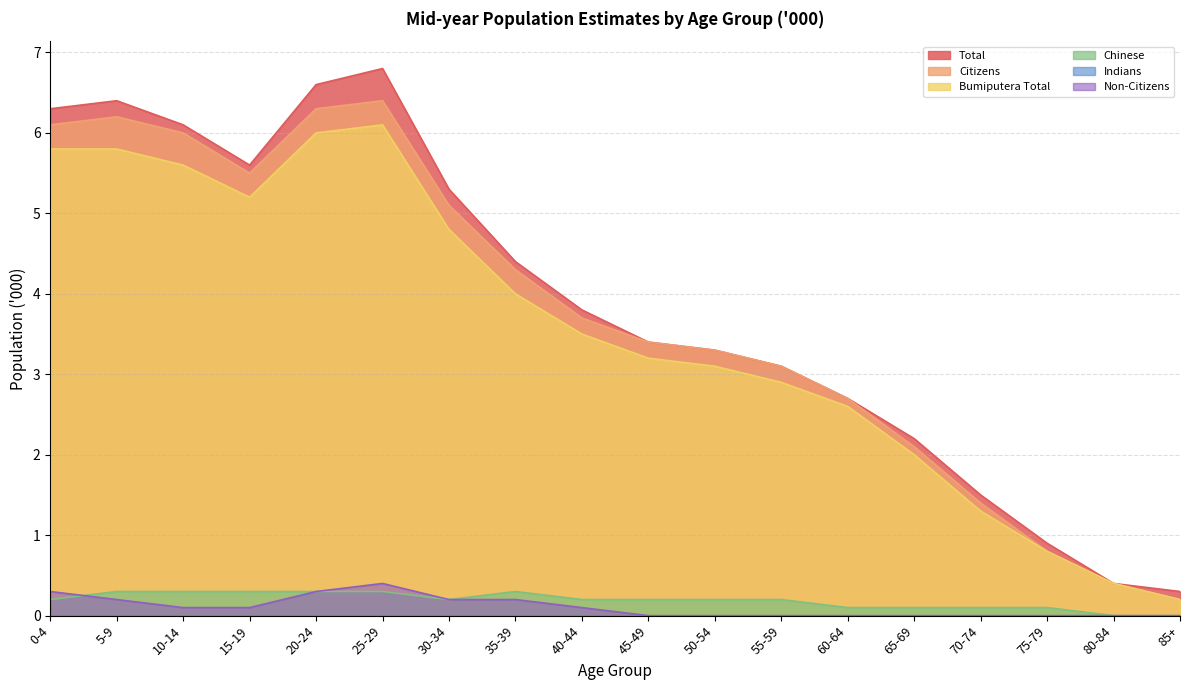

At which category does Bumiputera Total reach its first local peak?

25-29